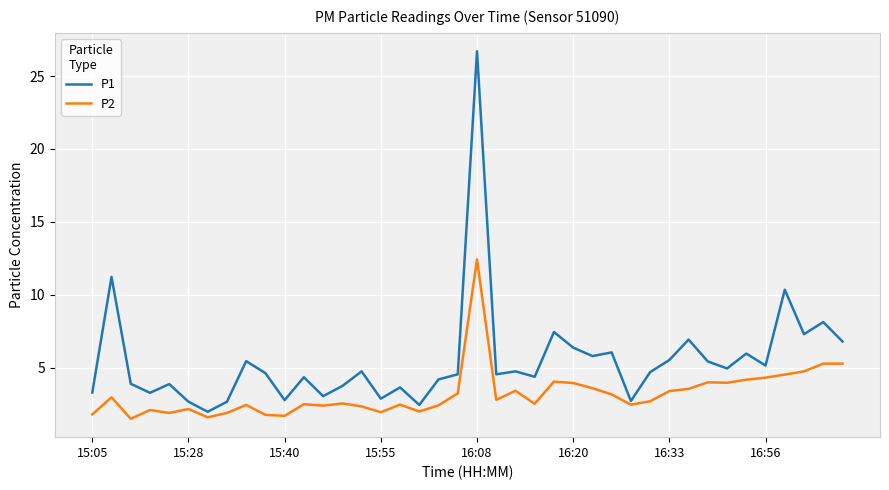

List the series in order of their peak value, lowest first.

P2, P1